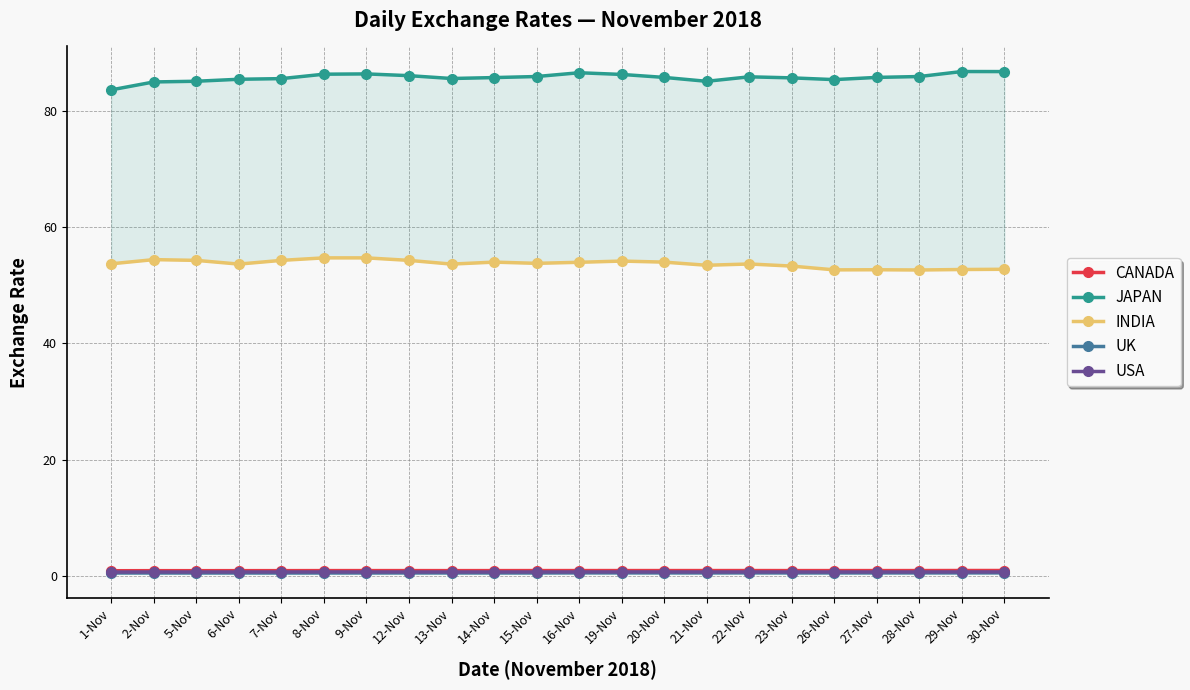

In JAPAN, how many points are lower than both neighbors (excluding endpoints)?

3